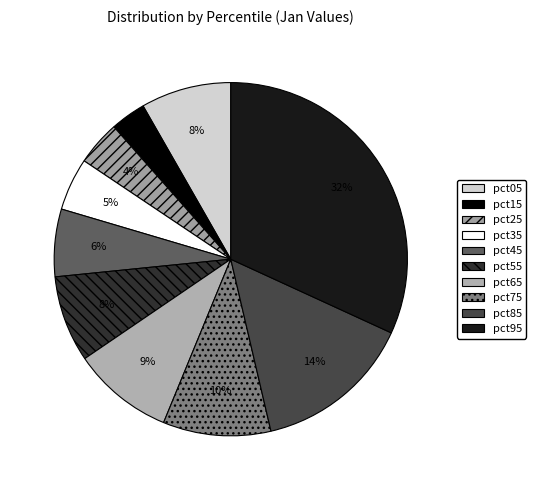

What percentage is the pct55 slice, to the nearest percent?

8%